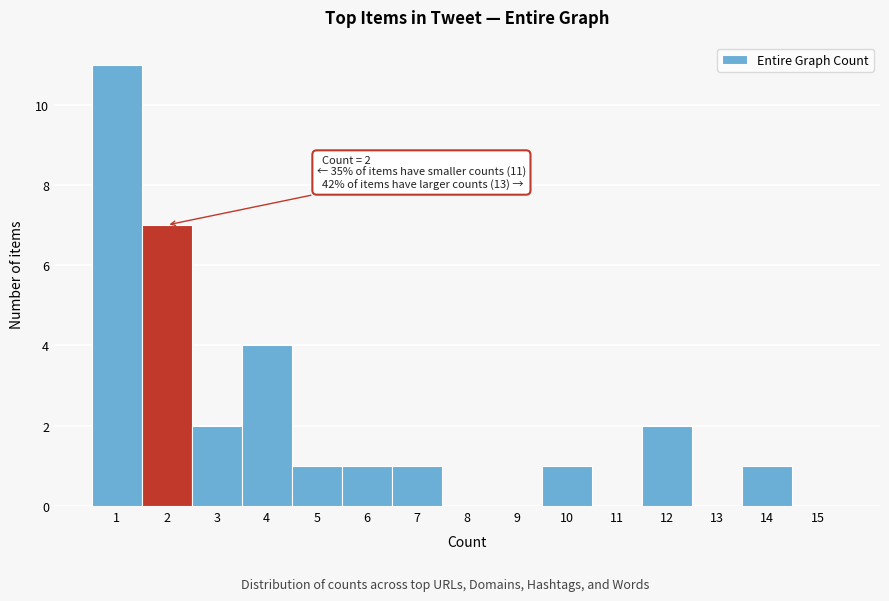

Over which range of the x-axis is the bar tallest?

0.5 to 1.5